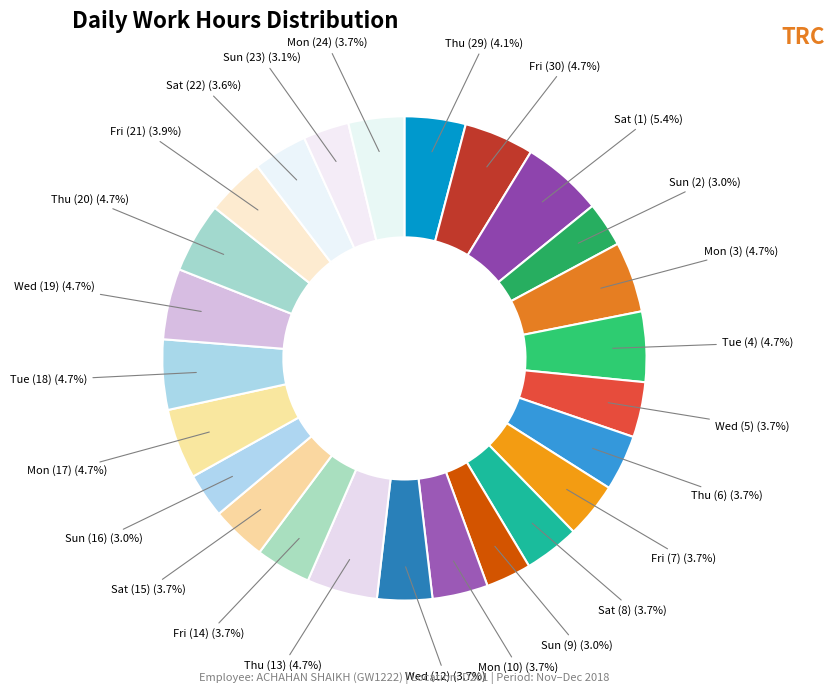

Between Tue (4) and Sun (23), which is larger?

Tue (4)